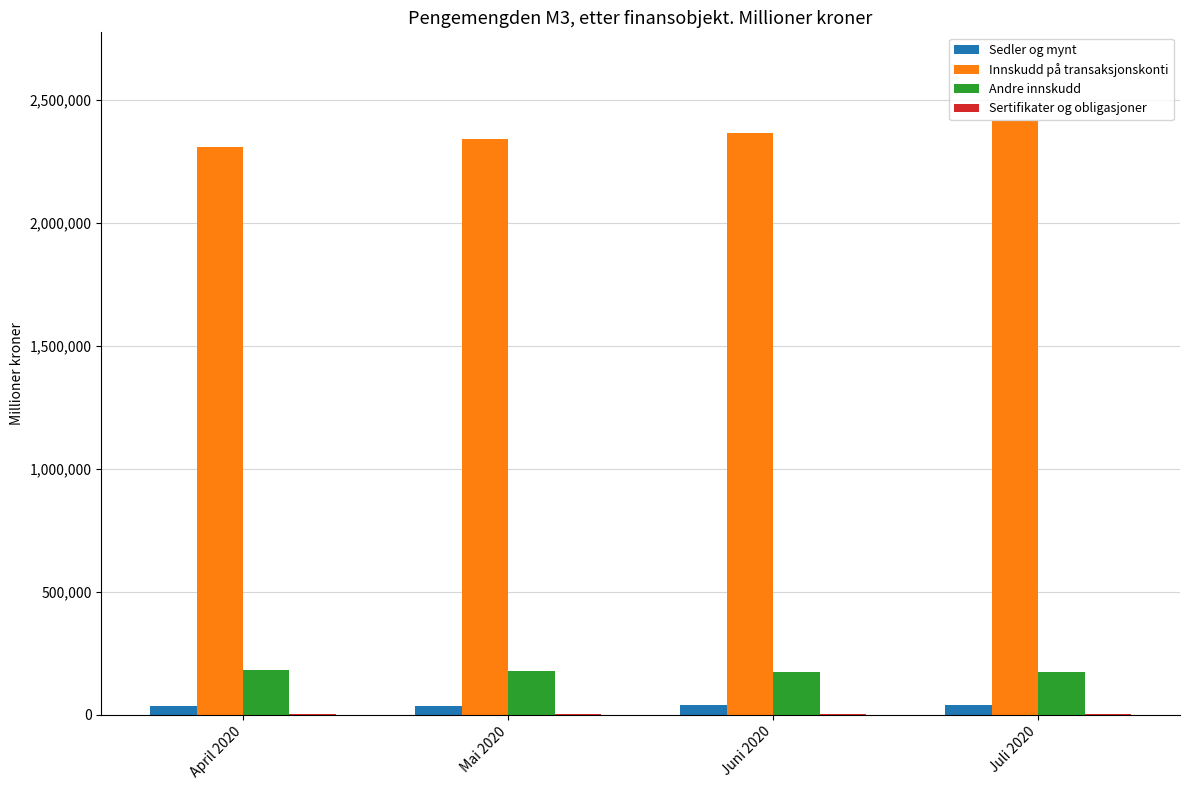

How many categories are shown in the chart?

4